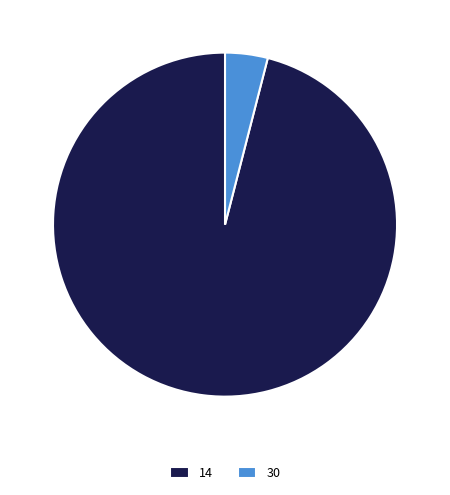

Count the number of slices in the pie.

2